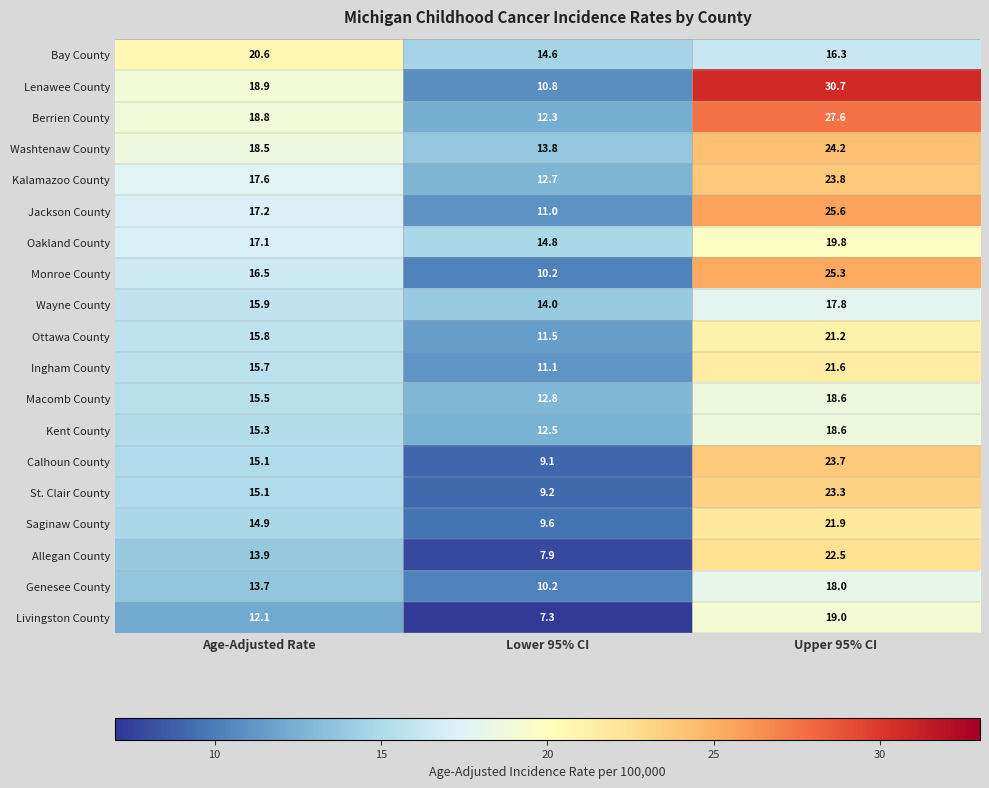

Where is Washtenaw County nearest to the value 19?

Age-Adjusted Rate